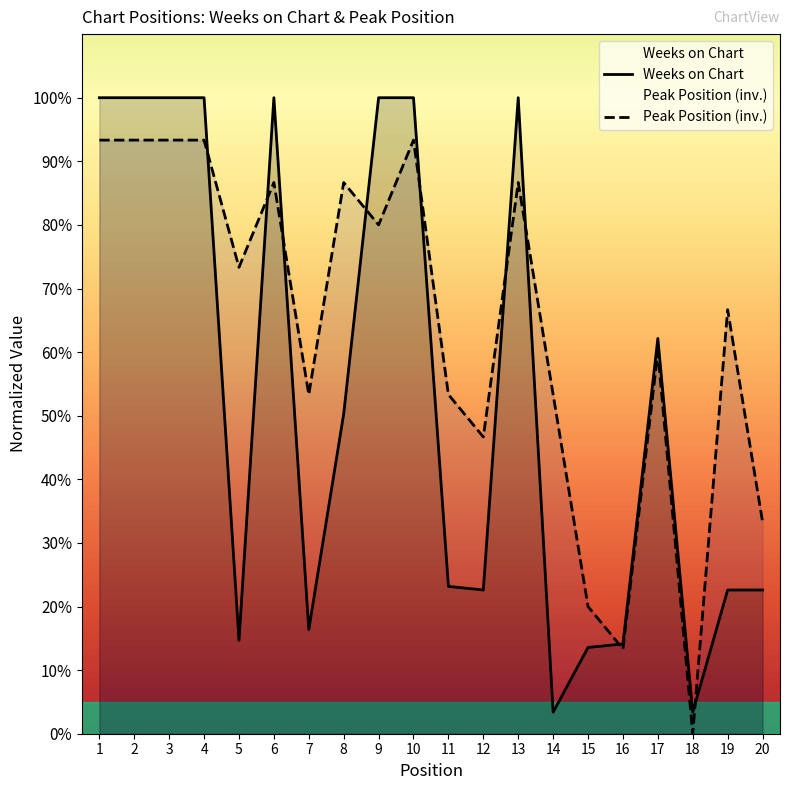

Reading right to left, what are all the values shown in this chart?

Weeks on Chart: 22.6	22.6	3.4	62.1	14.1	13.6	3.4	100.0	22.6	23.2	100.0	100.0	50.3	16.4	100.0	14.7	100.0	100.0	100.0	100.0
Peak Position (inv.): 33.3	66.7	0.0	60.0	13.3	20.0	53.3	86.7	46.7	53.3	93.3	80.0	86.7	53.3	86.7	73.3	93.3	93.3	93.3	93.3